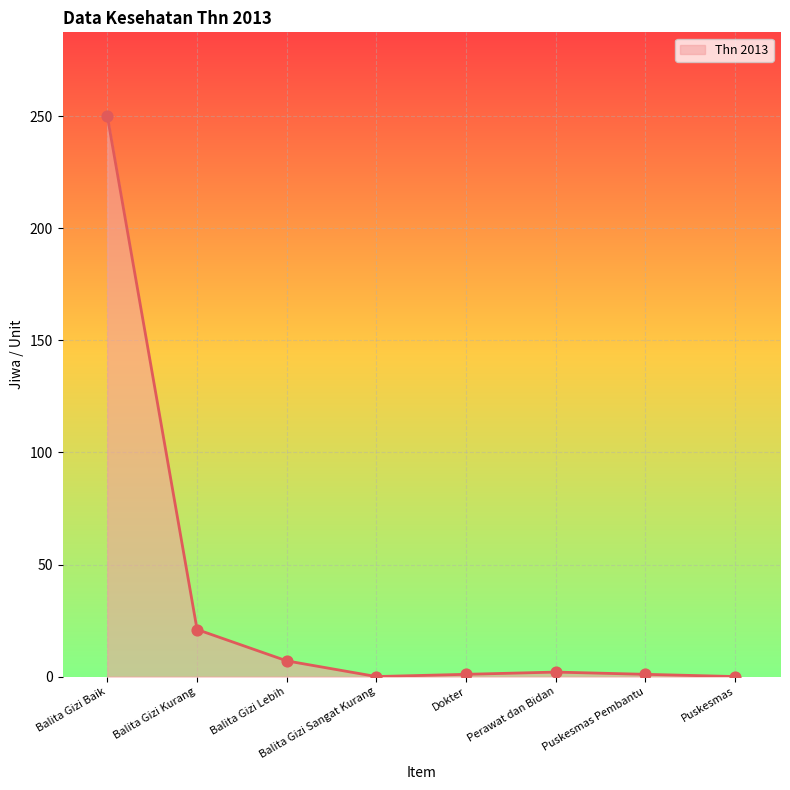

Which has a higher value, Puskesmas Pembantu or Balita Gizi Kurang?

Balita Gizi Kurang